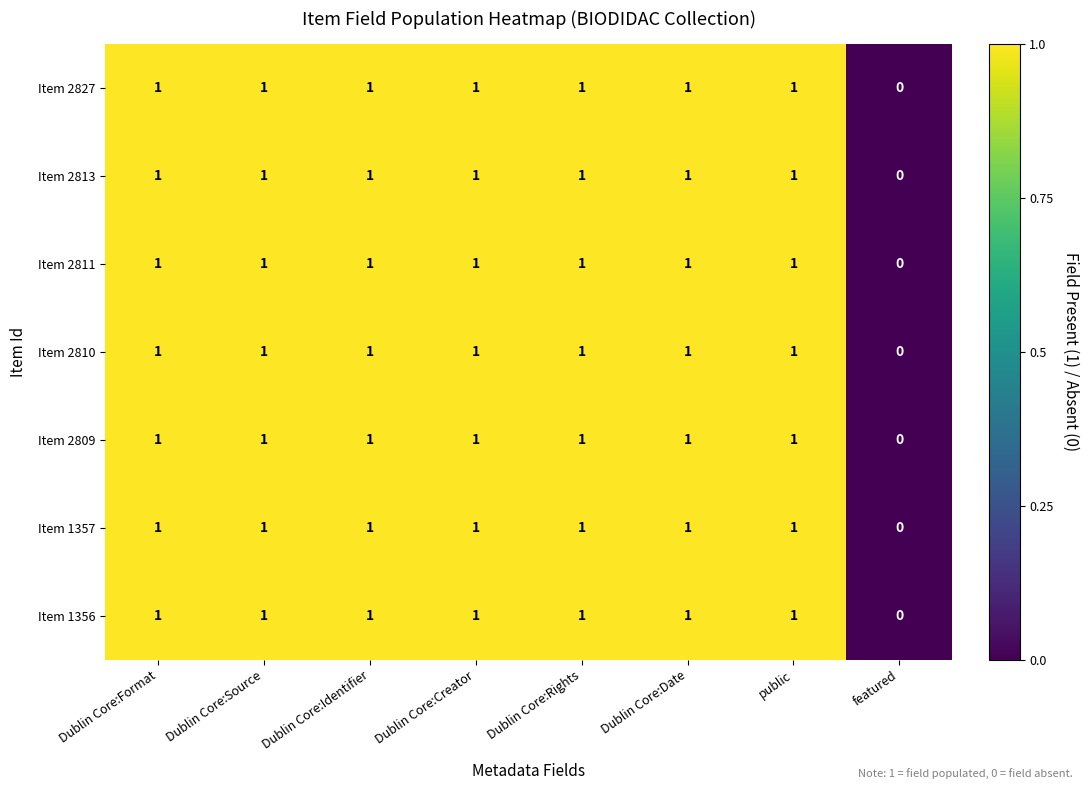

Where is Item 2809 nearest to the value 0?

featured